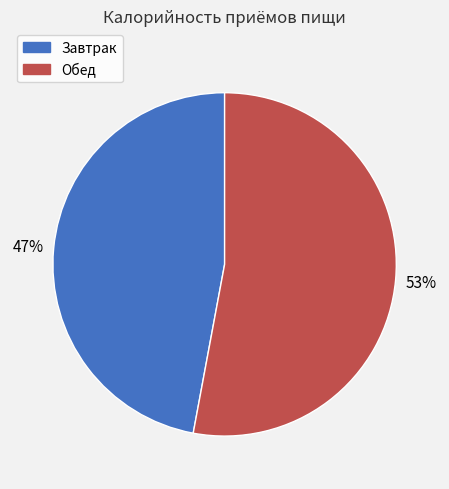

To the nearest percent, what percentage of the pie is Завтрак?

47%